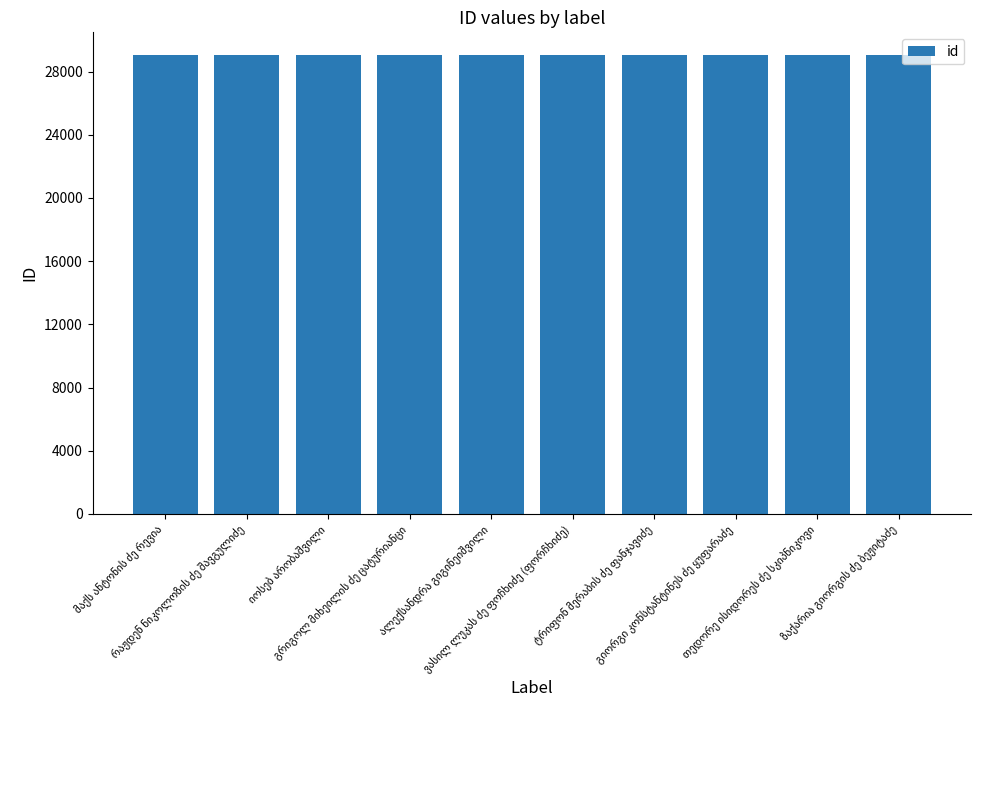

What is the maximum value shown in the chart?

29030